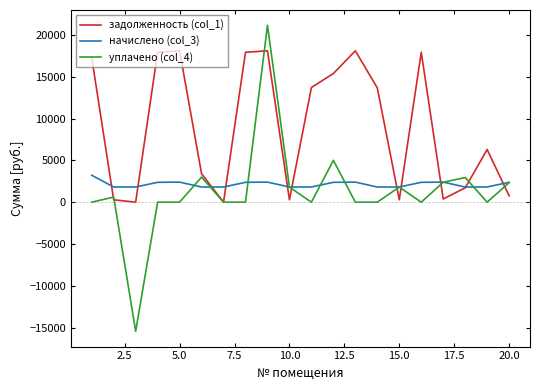

How many values in the начислено (col_3) series exceed 2374?

10